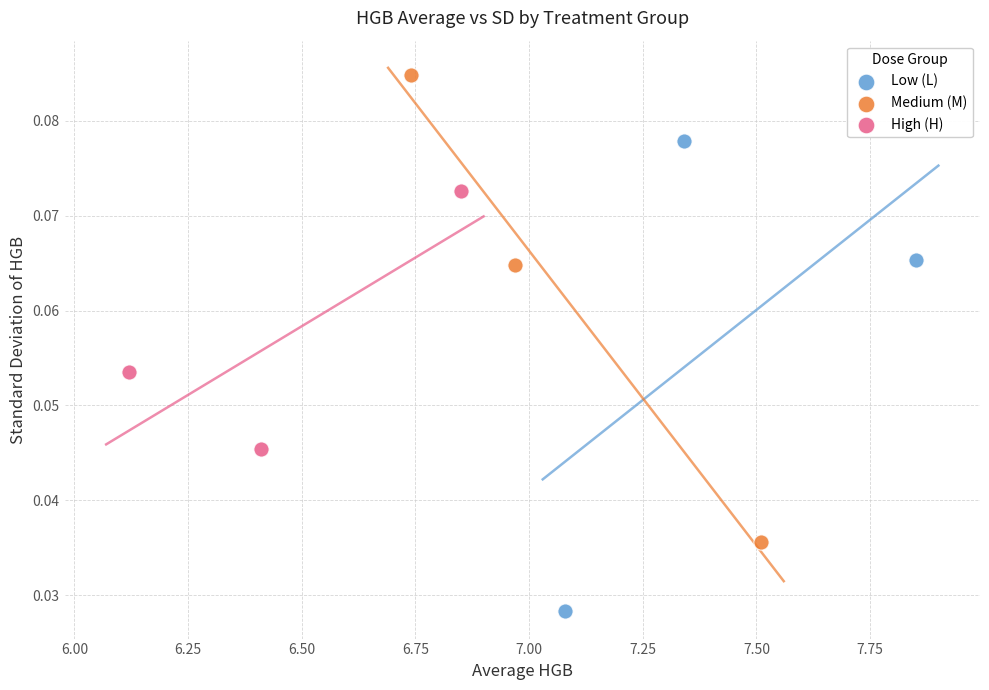

Which series contains the highest Y value?

Medium (M)